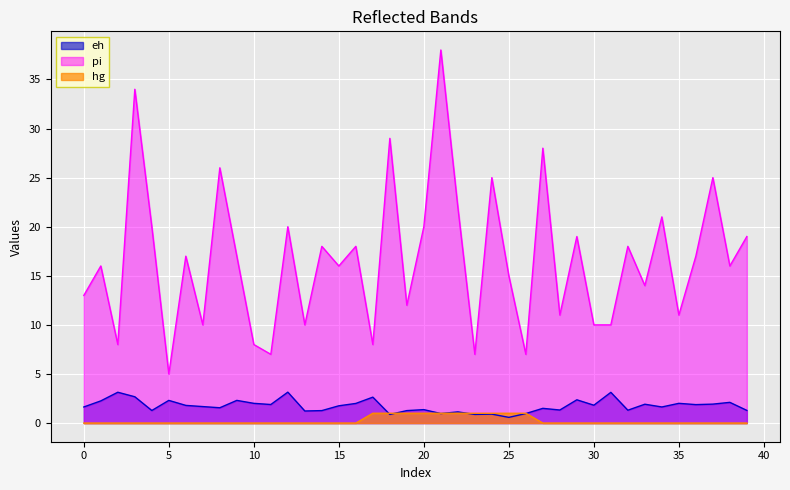

The hg series shows 1.4 at 23. True or false?

False